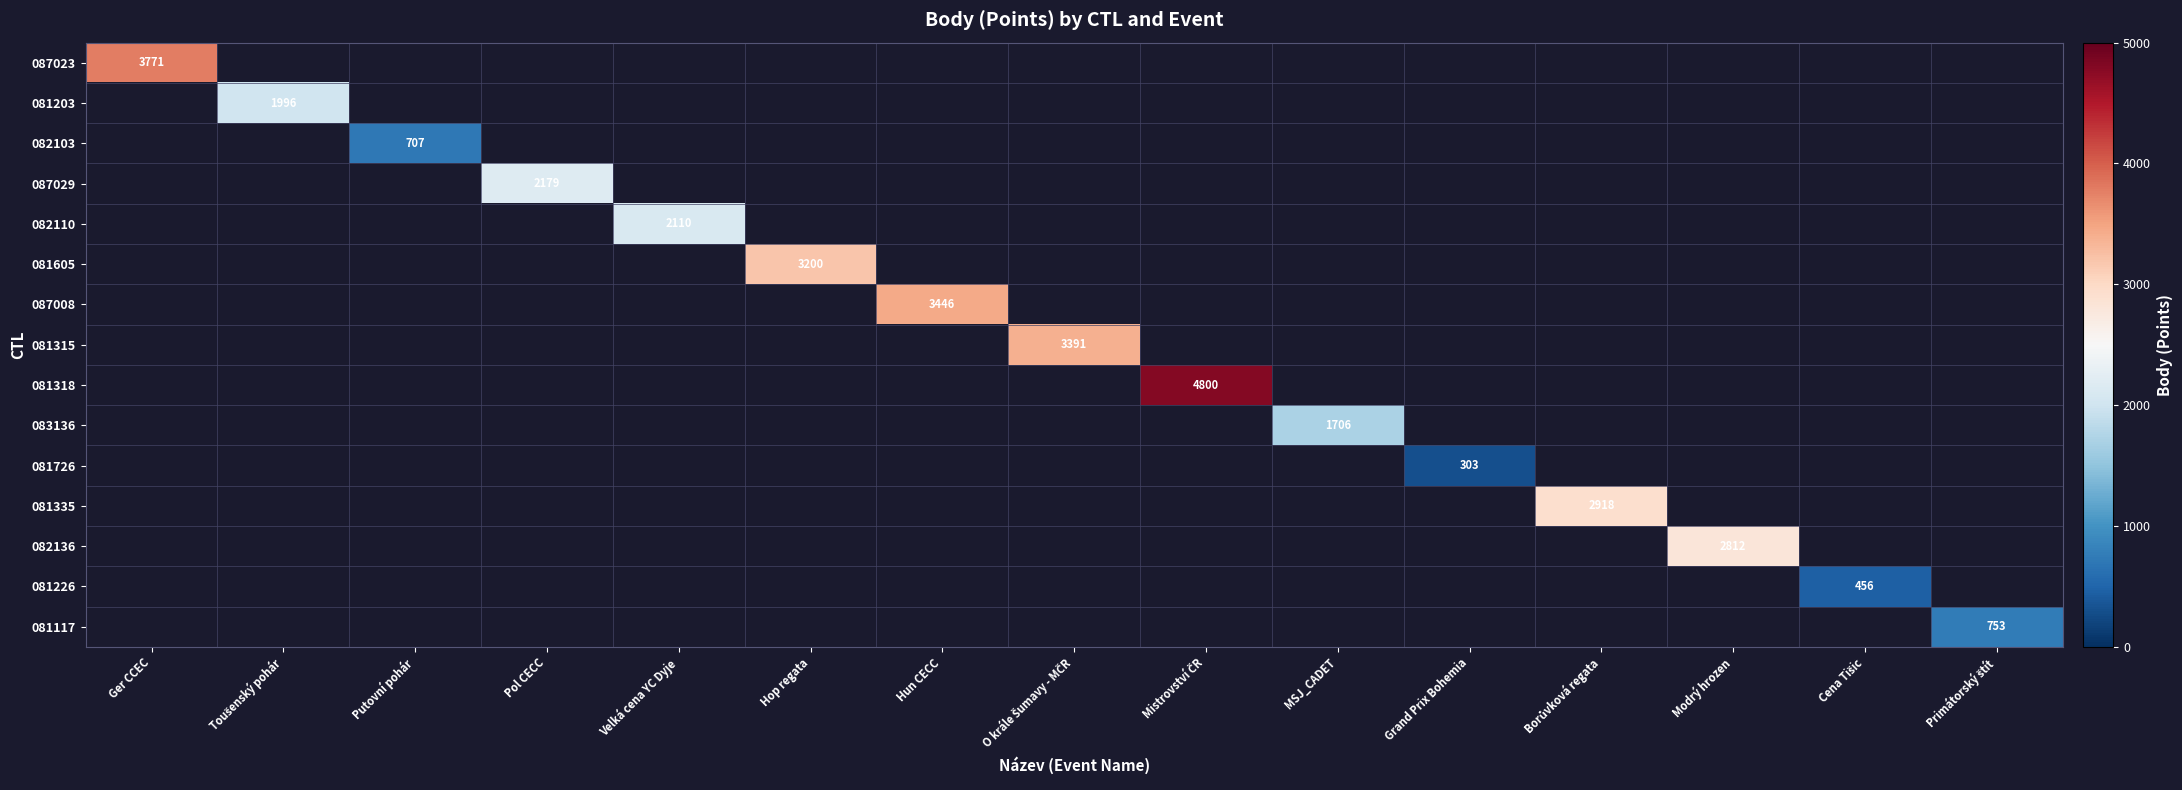

List the labels in order of 081203 value, smallest first.

Ger CCEC, Toušenský pohár, Putovní pohár, Pol CECC, Velká cena YC Dyje, Hop regata, Hun CECC, O krále Šumavy - MČR, Mistrovství ČR, MSJ_CADET, Grand Prix Bohemia, Borůvková regata, Modrý hrozen, Cena Tišic, Primátorský štít